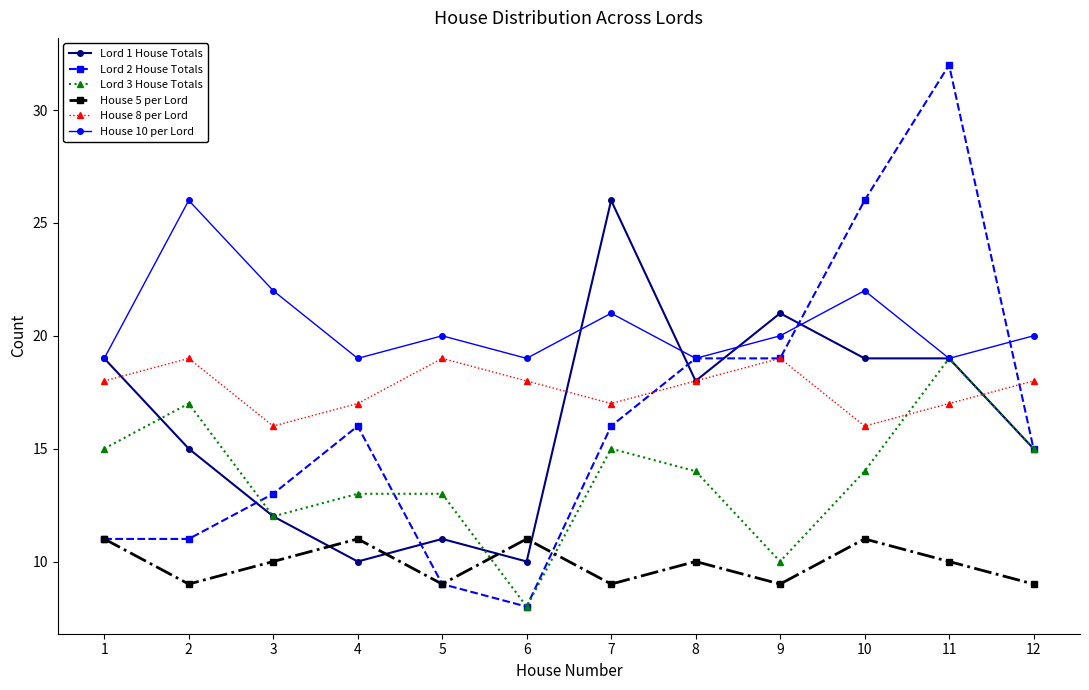

Is the value of Lord 2 House Totals at 8 greater than the value of House 8 per Lord at 10?

Yes